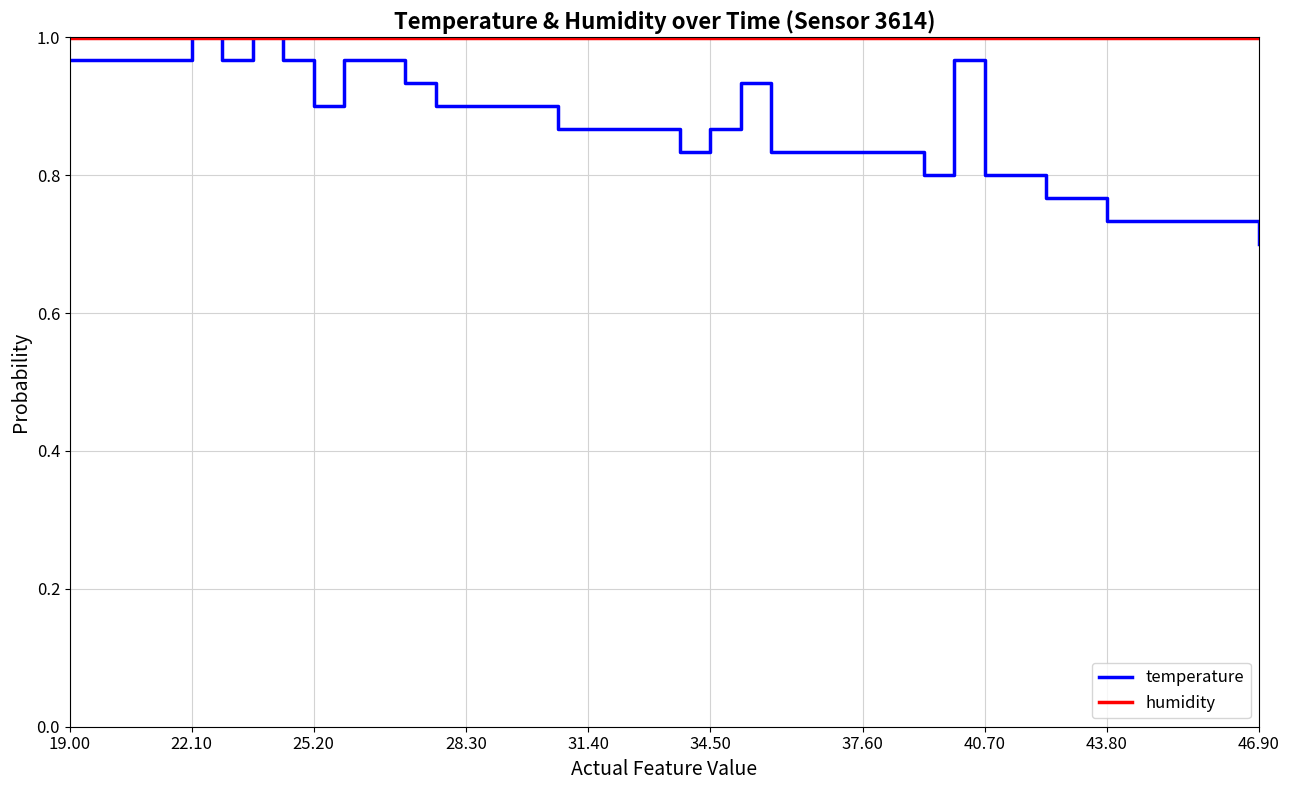

Rank the series by their average value, from highest to lowest.

humidity, temperature